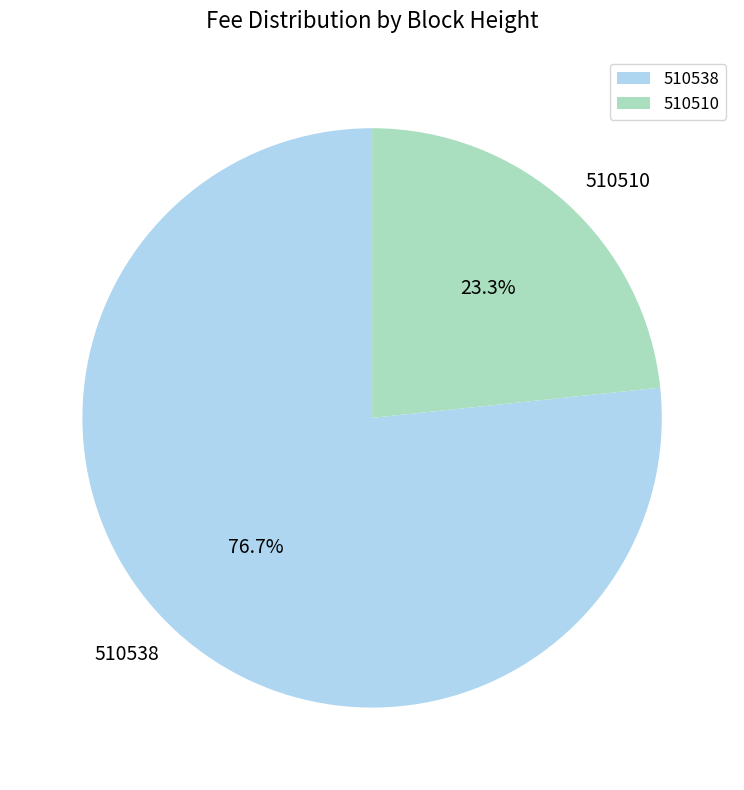

Count the number of slices in the pie.

2